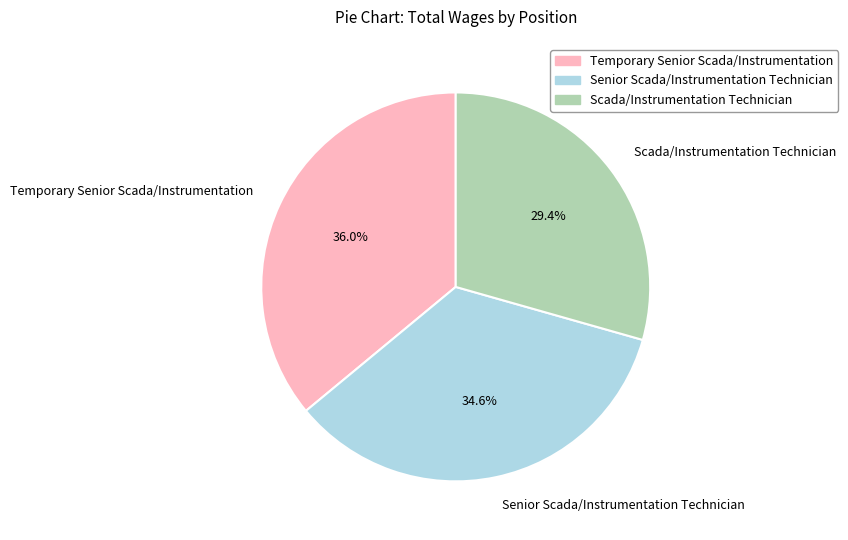

Rank the categories by value from lowest to highest.

Scada/Instrumentation Technician, Senior Scada/Instrumentation Technician, Temporary Senior Scada/Instrumentation